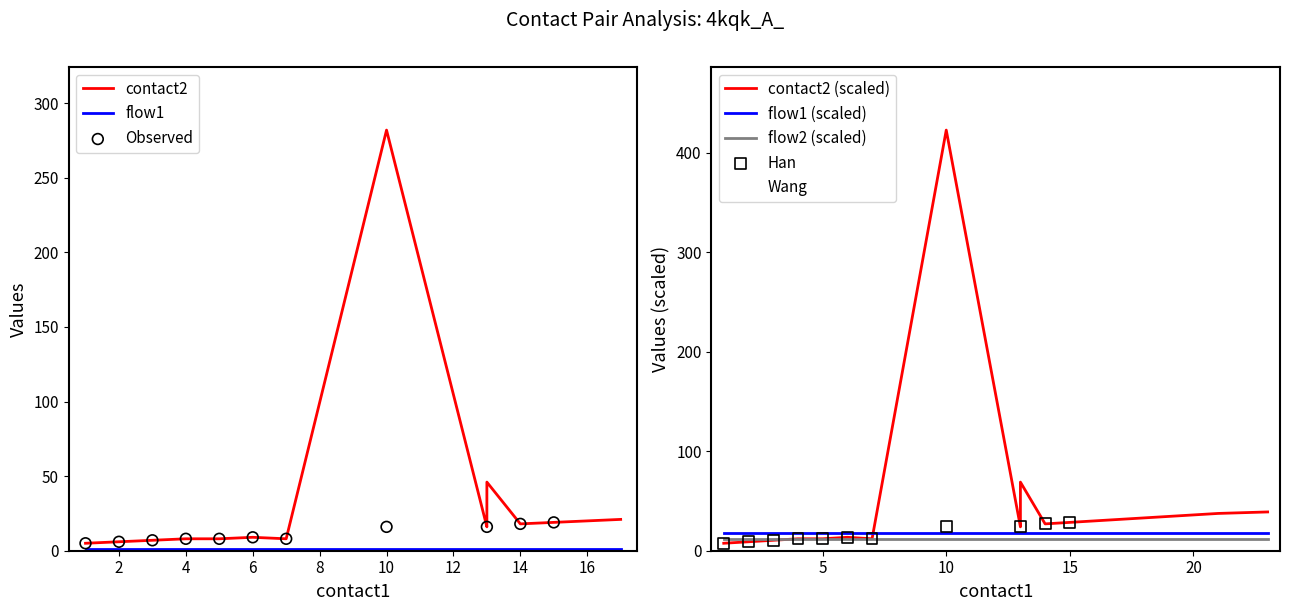

Is the value of flow1 at 8 greater than the value of contact2 at 4?

No